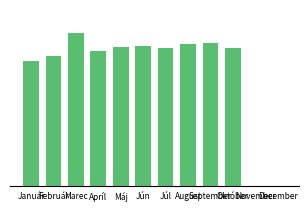

Rank the categories by value from highest to lowest.

Marec, September, August, Jún, Máj, Október, Júl, Apríl, Február, Január, November, December